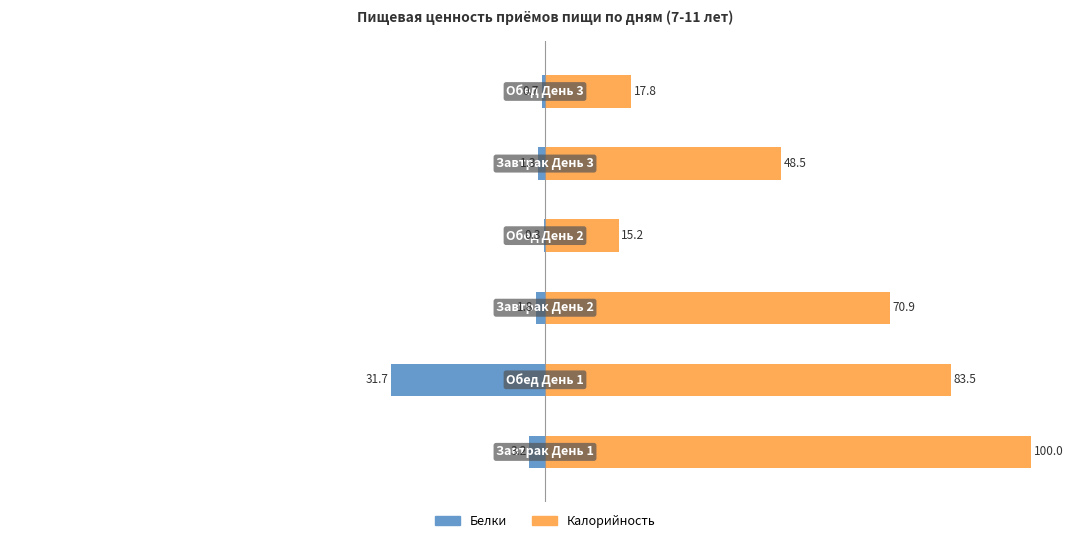

List the labels in order of Калорийность value, smallest first.

3, 5, 4, 2, 1, 0